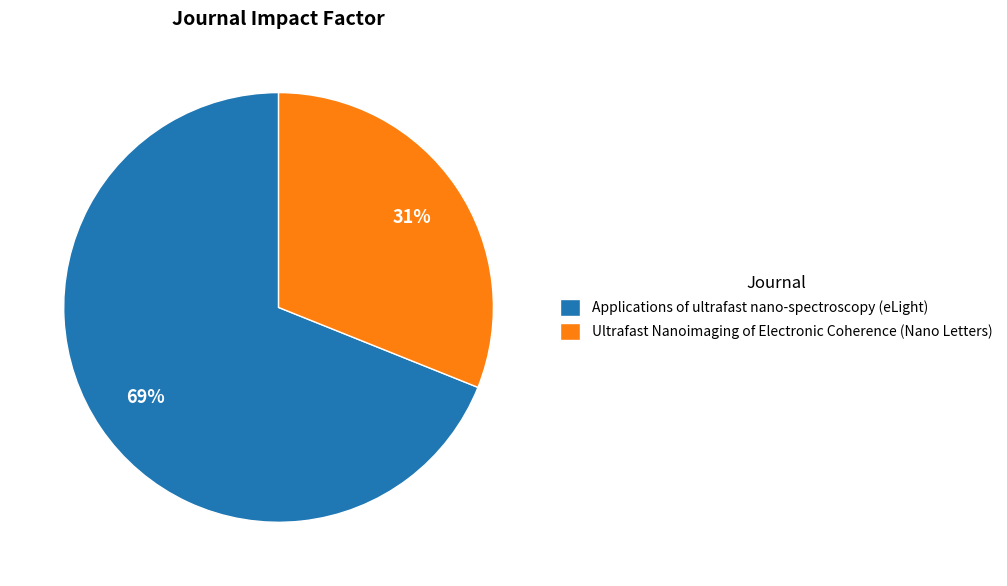

Does any single category account for the majority?

Yes